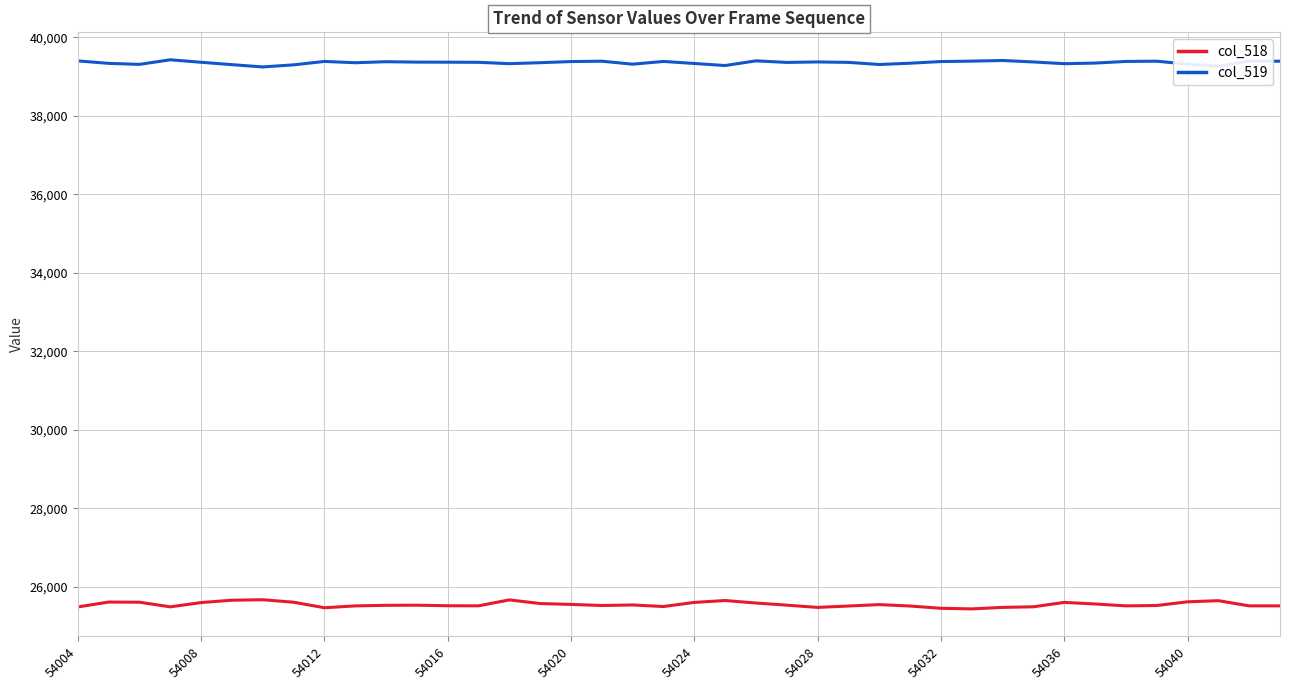

Which series has the largest total across all categories?

col_519